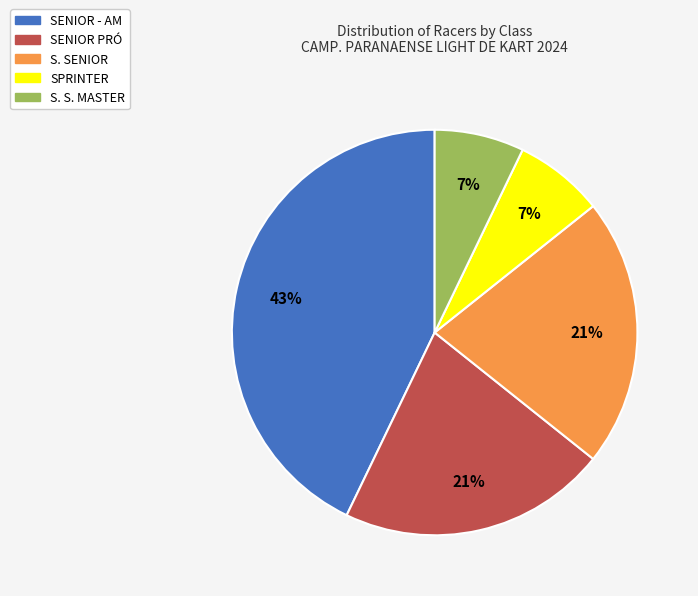

The S. SENIOR slice represents 21% of the pie. True or false?

True